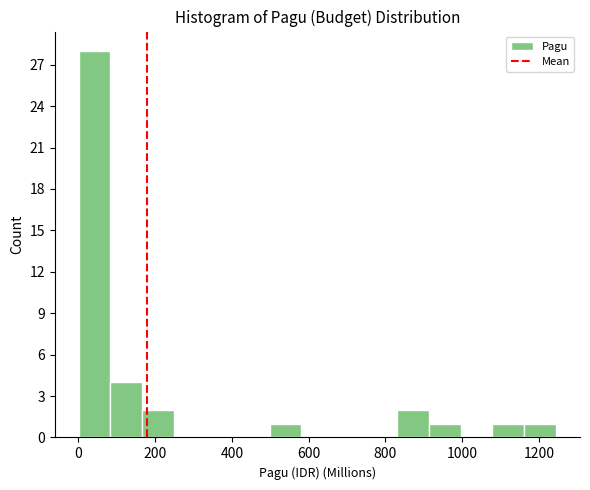

What is the height of the bar covering 840 to 920 on the x-axis? Neither the bar edges nor the heights are printed on the chart, so give them approximately, as read against the axes.

2